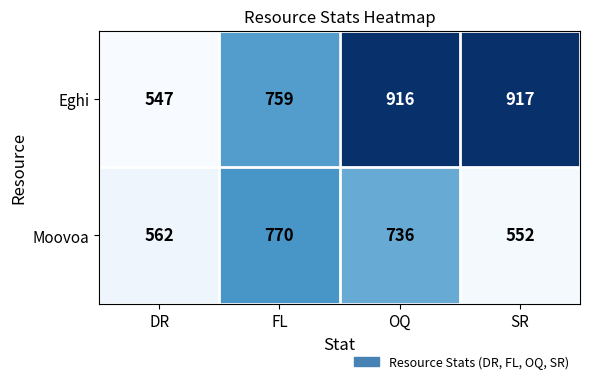

What is the sum of all Moovoa values?

2620